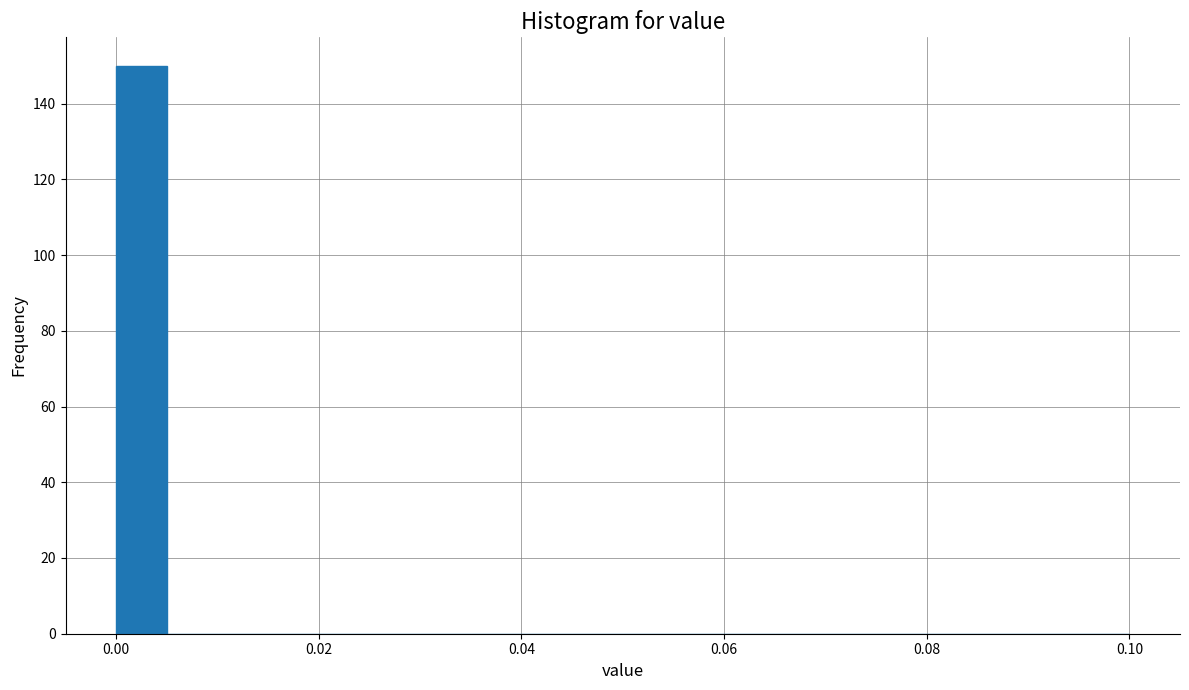

Read against the x-axis, roughly where is the centre of the tallest bar?

0.002